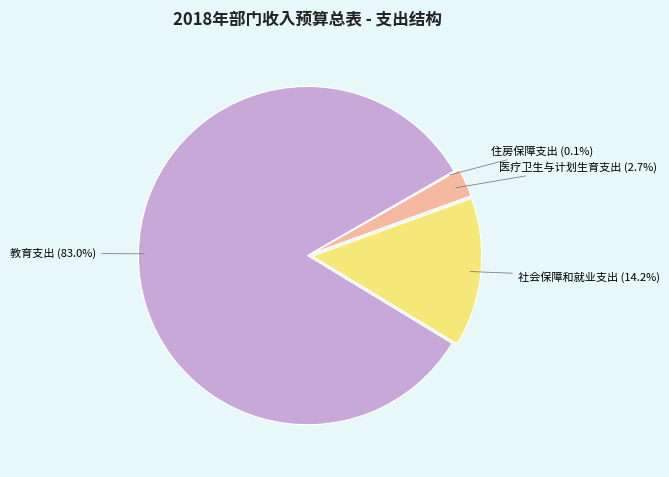

Does any single category account for the majority?

Yes